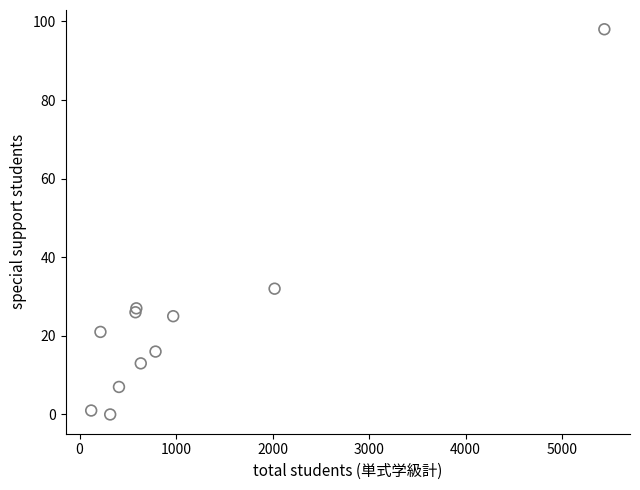

What Y value in the scatter plot is closest to 49?

32